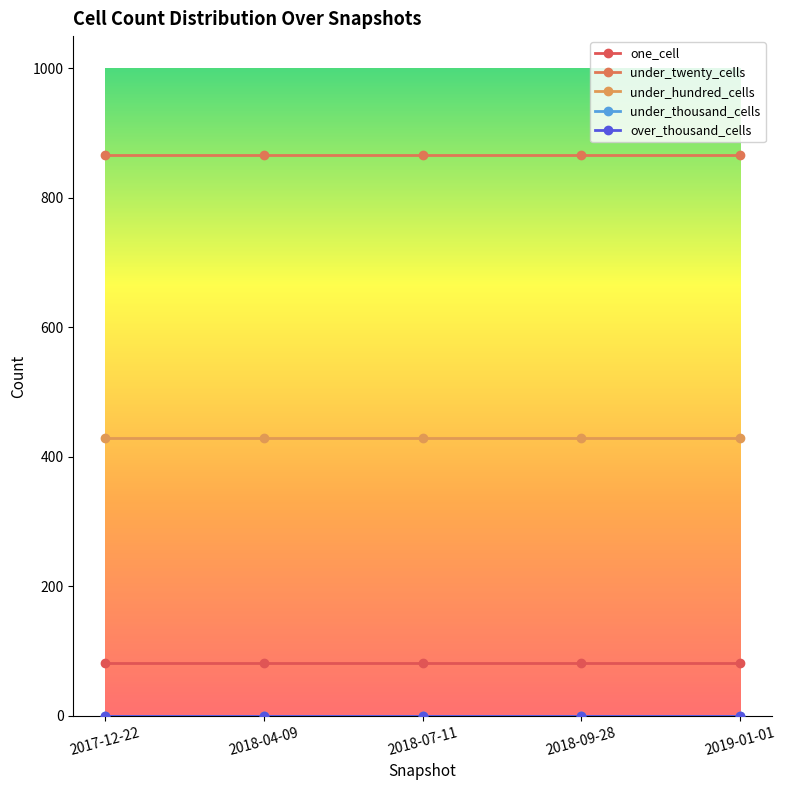

Rank the series at 2018-04-09 from lowest to highest value.

under_thousand_cells, over_thousand_cells, one_cell, under_hundred_cells, under_twenty_cells